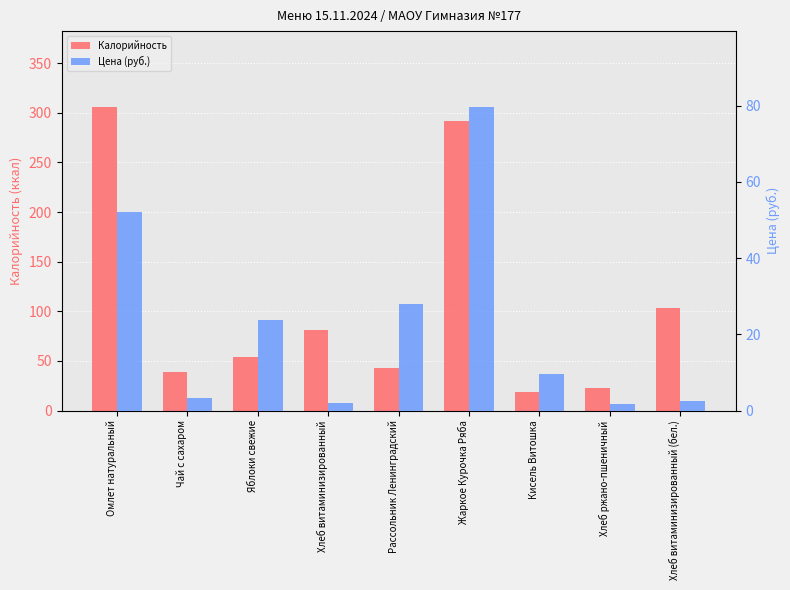

Reading right to left, list all the values displayed in this chart.

Калорийность: Хлеб витаминизированный (бел.)=103.3	Хлеб ржано-пшеничный=22.8	Кисель Витошка=19.0	Жаркое Курочка Ряба=292.1	Рассольник Ленинградский=42.8	Хлеб витаминизированный=81.5	Яблоки свежие=54.3	Чай с сахаром=38.5	Омлет натуральный=305.8
Цена (руб.): Хлеб витаминизированный (бел.)=2.5	Хлеб ржано-пшеничный=1.8	Кисель Витошка=9.6	Жаркое Курочка Ряба=79.7	Рассольник Ленинградский=28.0	Хлеб витаминизированный=2.0	Яблоки свежие=23.8	Чай с сахаром=3.2	Омлет натуральный=52.1